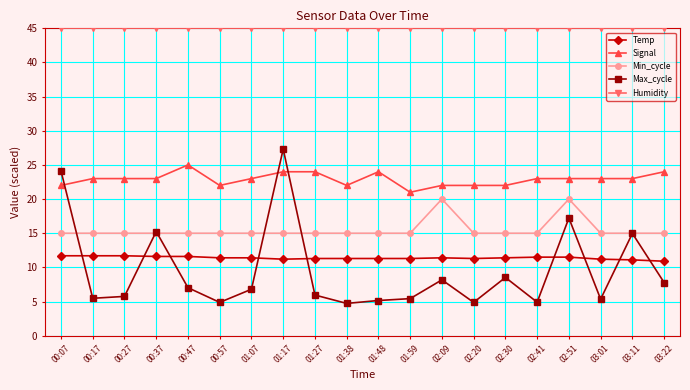

True or false: Temp and Humidity intersect in this chart.

False